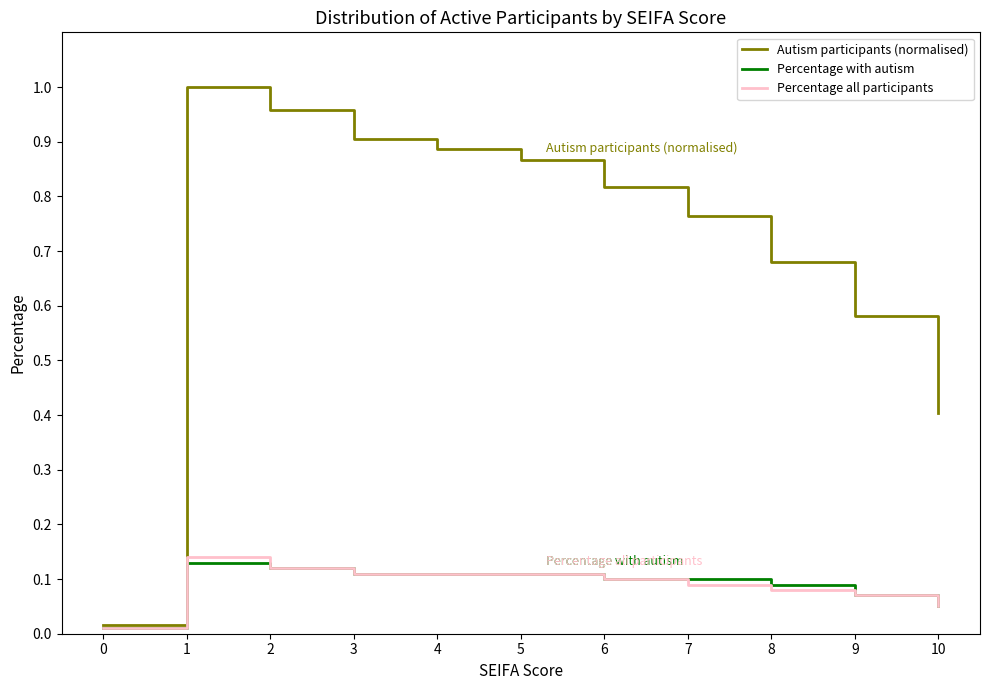

Count the number of categories in the chart.

11